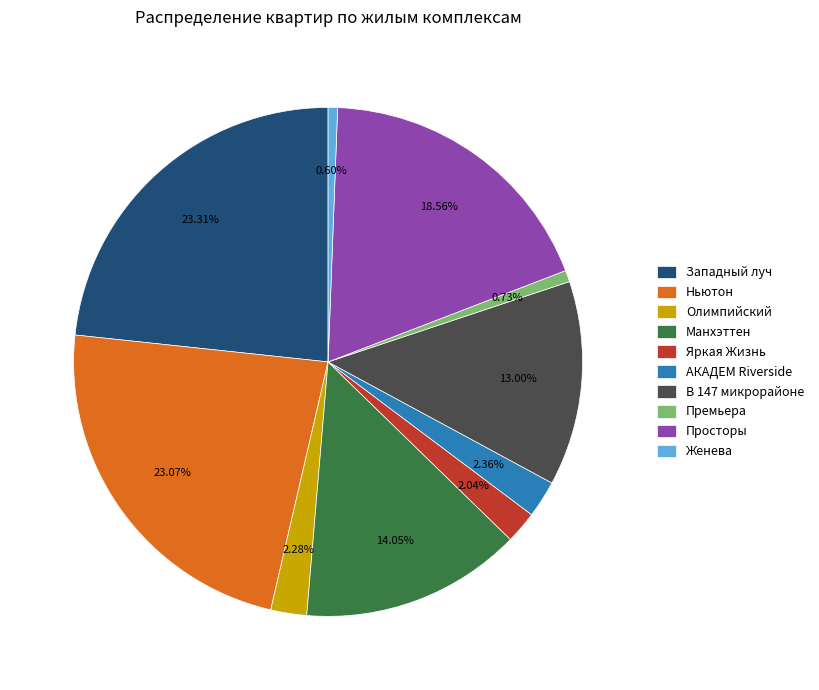

Does any single category account for the majority?

No